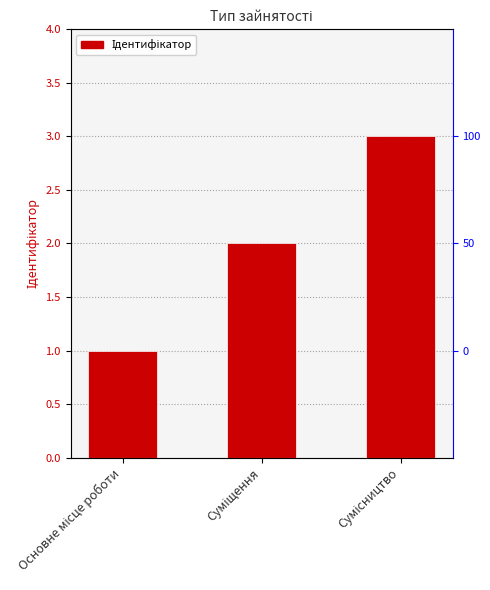

What is the minimum value shown in the chart?

1